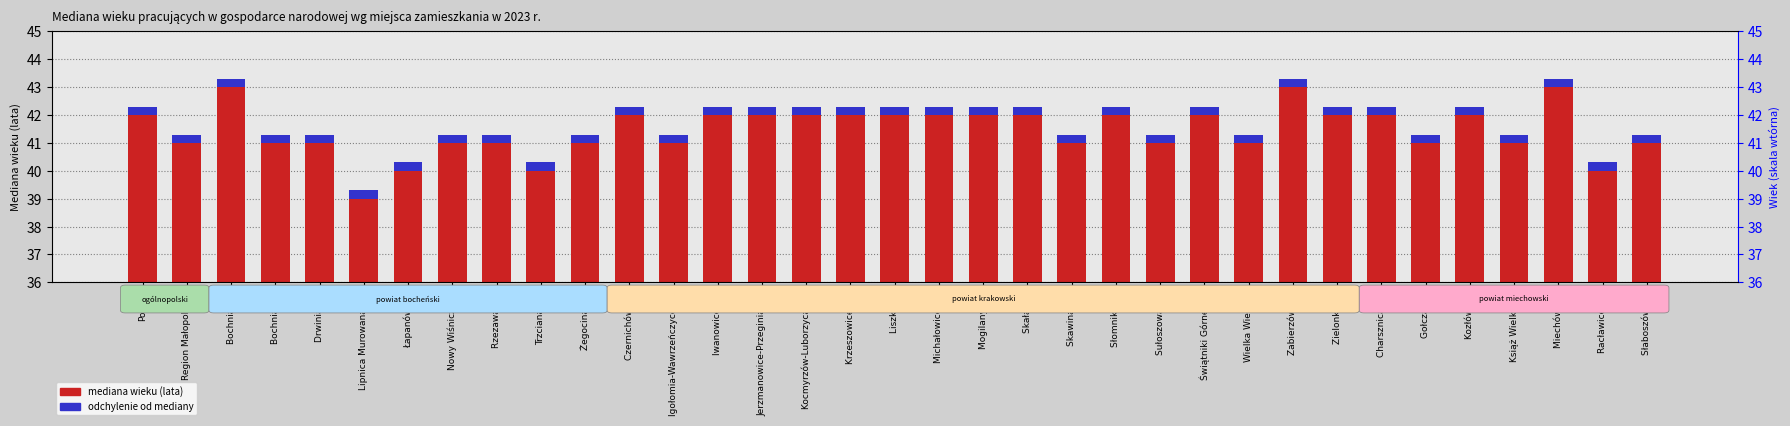

How many bars are there in total?

70